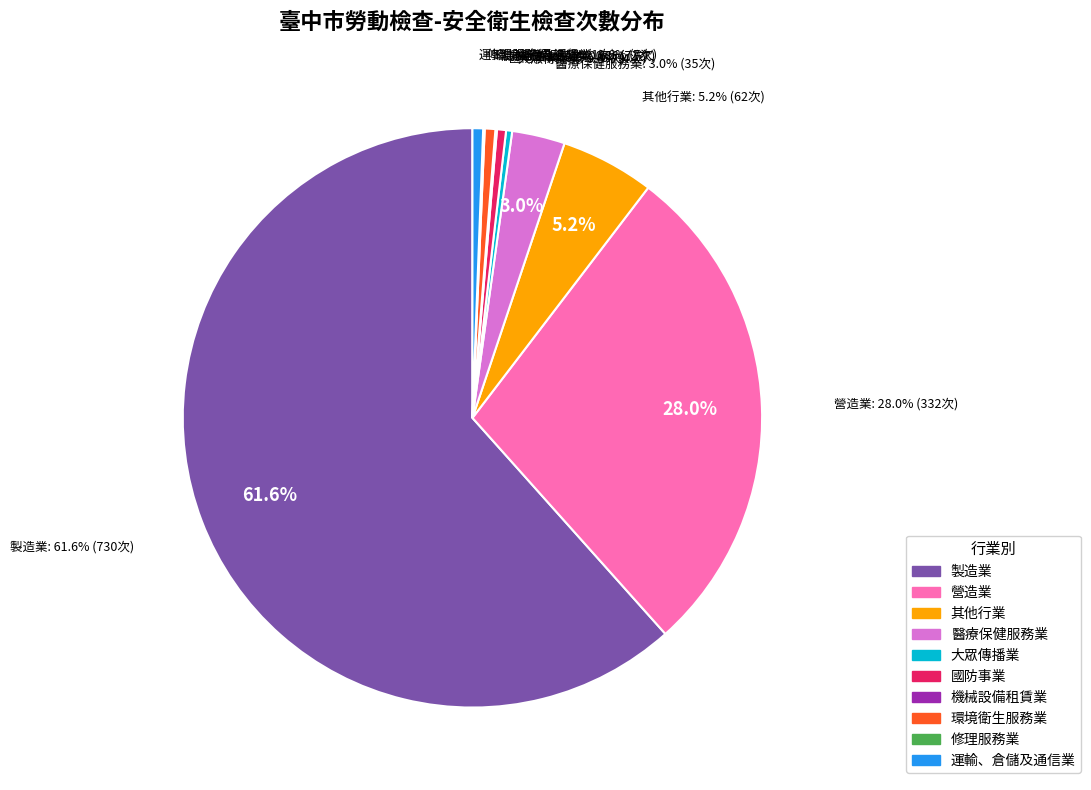

Rank the categories by value from highest to lowest.

製造業, 營造業, 其他行業, 醫療保健服務業, 環境衛生服務業, 運輸、倉儲及通信業, 國防事業, 大眾傳播業, 機械設備租賃業, 修理服務業